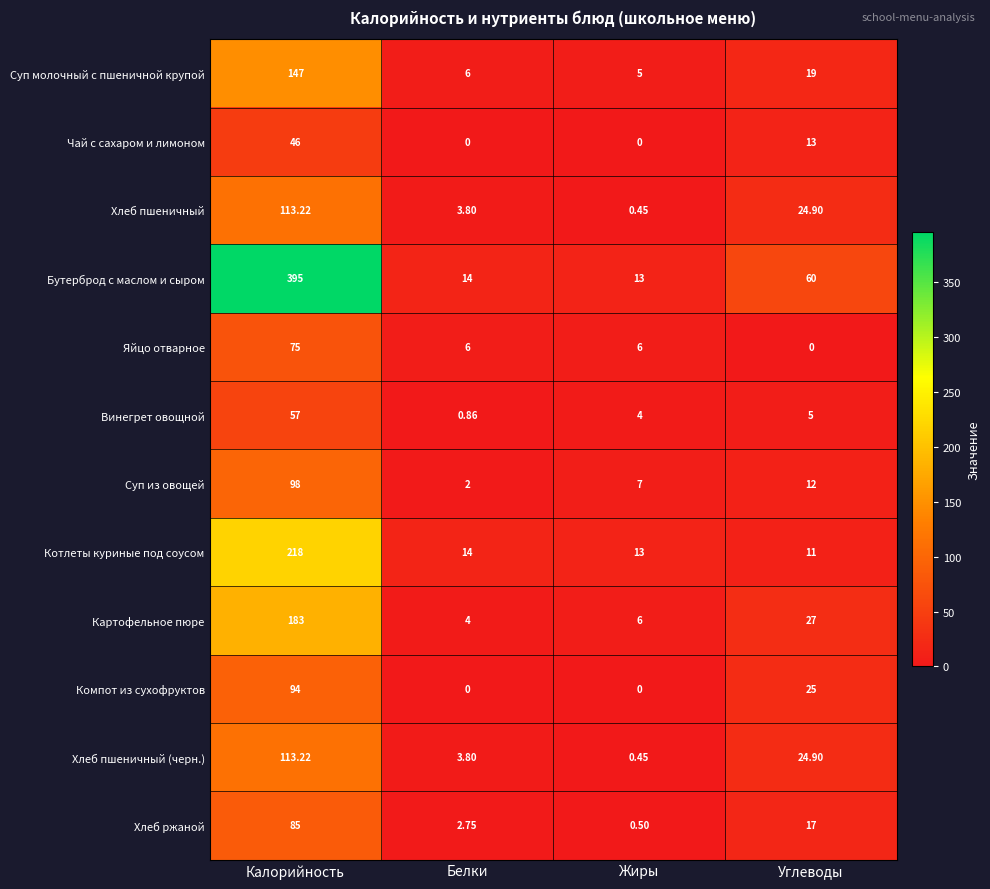

Between Белки and Углеводы, which series saw the biggest shift?

Бутерброд с маслом и сыром